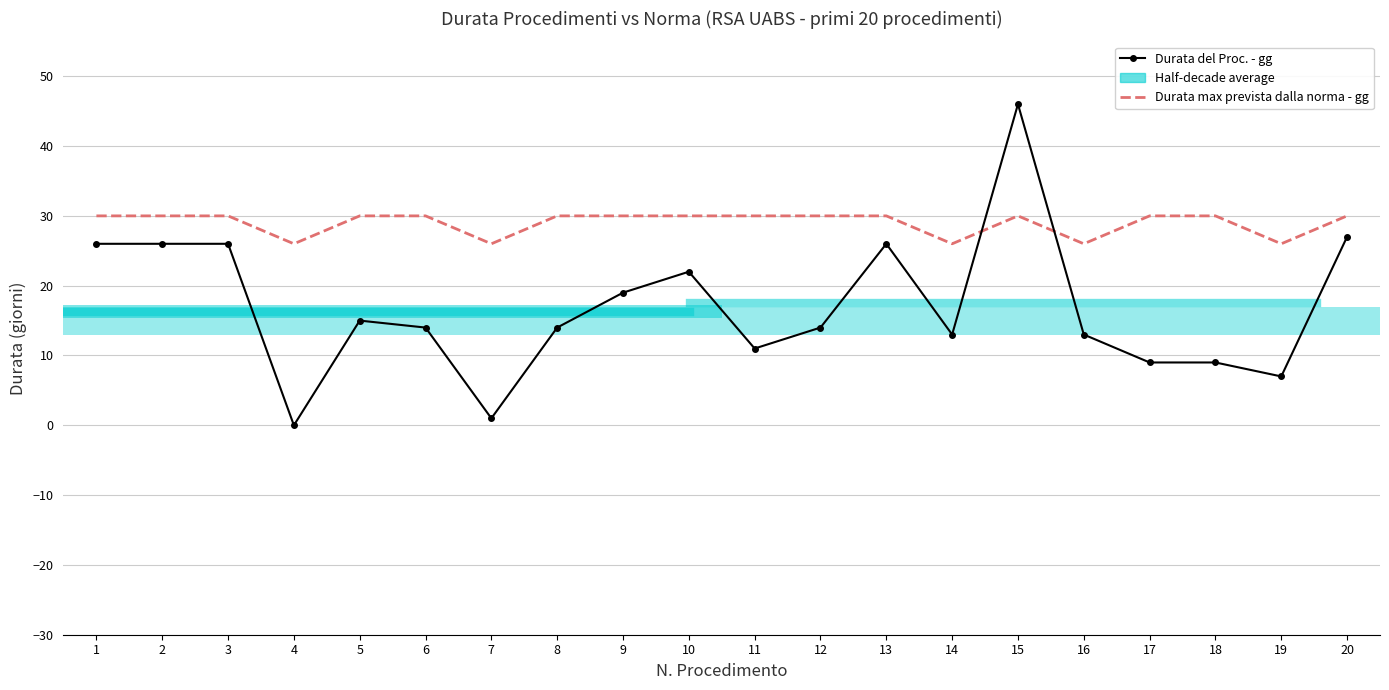

Between which two adjacent categories do Durata del Proc. - gg and Durata max prevista dalla norma - gg first intersect?

14 and 15